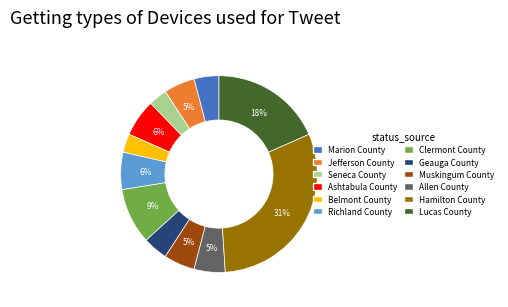

Do Seneca County and Hamilton County together represent more than half of the pie?

No